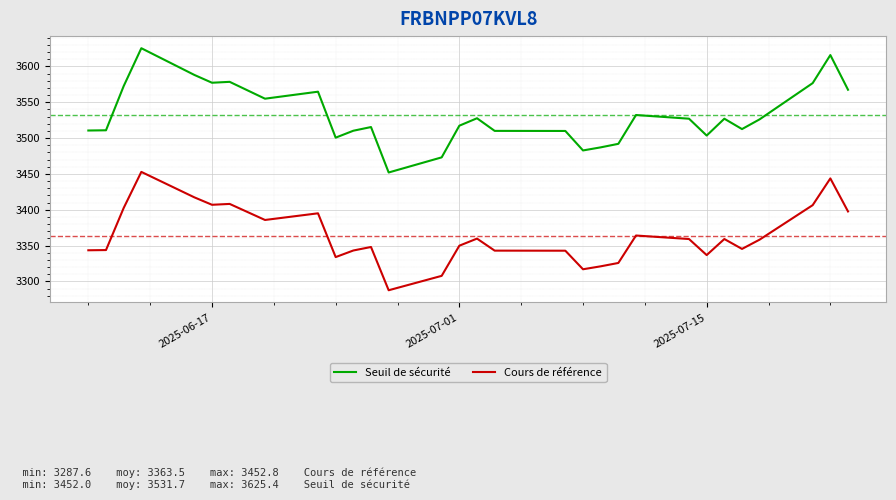

True or false: Cours de référence and Seuil de sécurité intersect in this chart.

False